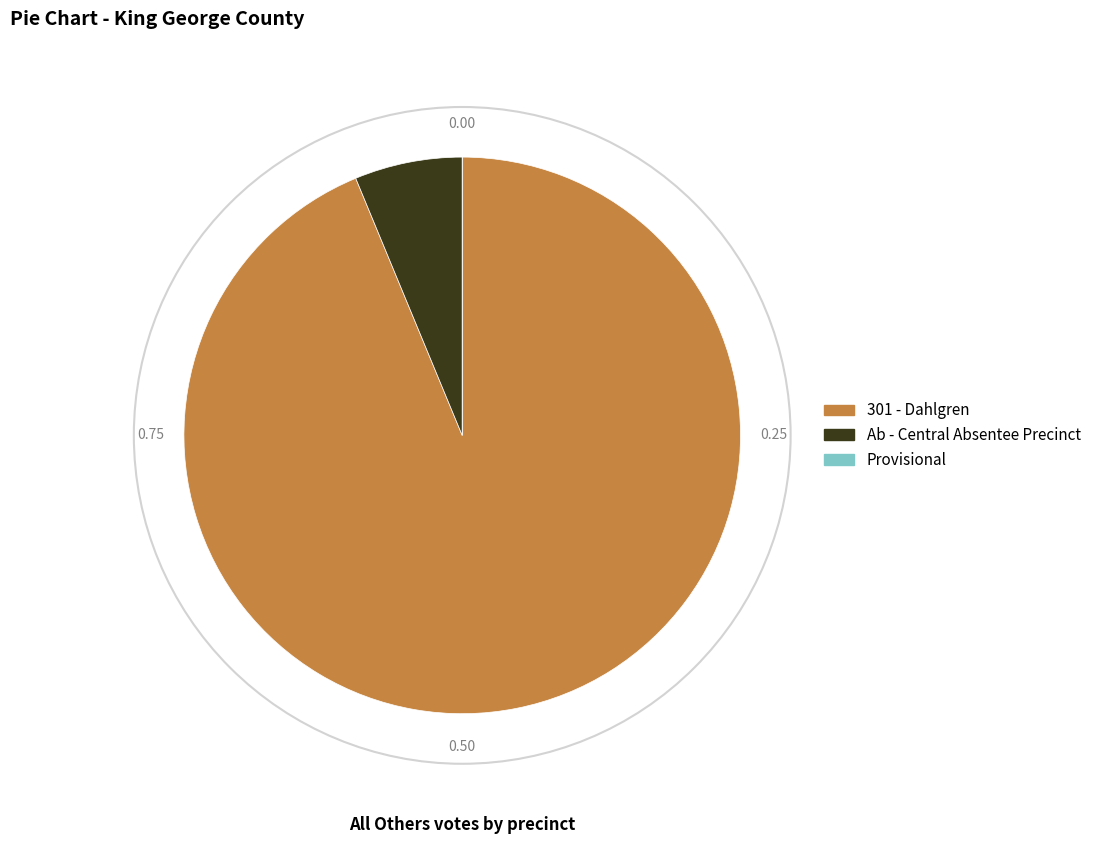

Which category accounts for the majority?

301 - Dahlgren